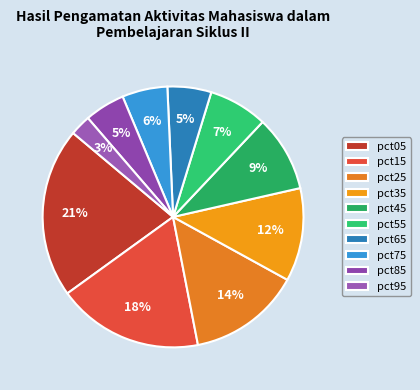

Count the number of slices in the pie.

10